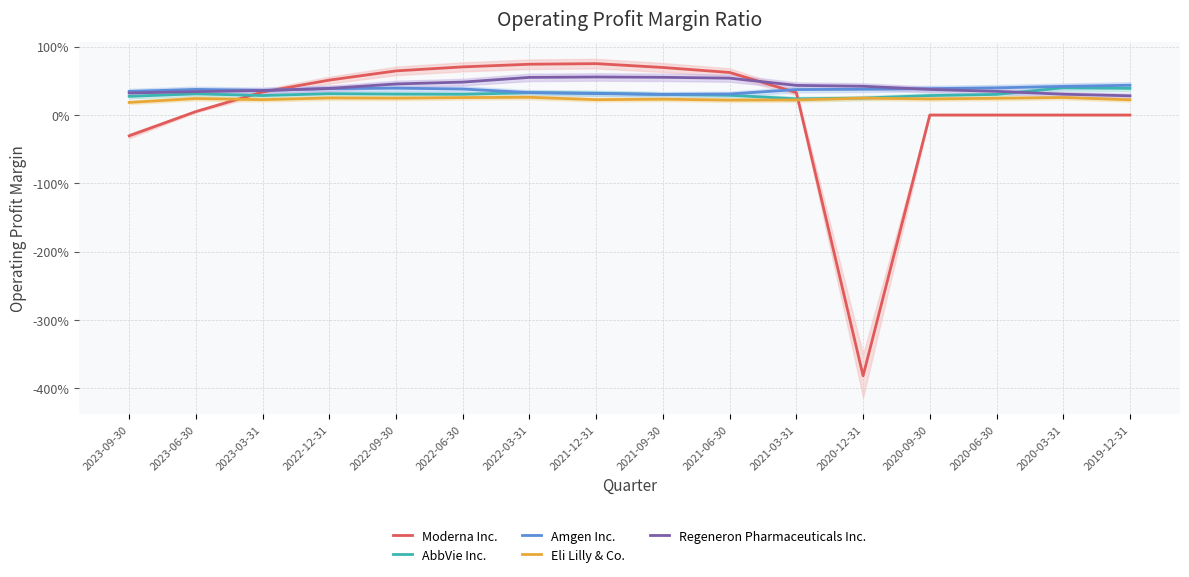

At 2023-09-30, list the series in order from largest to smallest.

Amgen Inc., Regeneron Pharmaceuticals Inc., AbbVie Inc., Eli Lilly & Co., Moderna Inc.